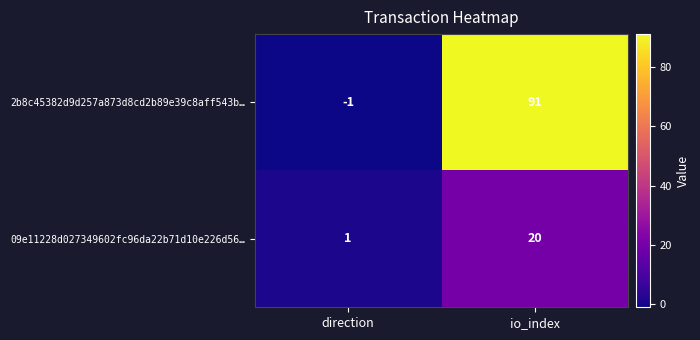

Is it true that 2b8c45382d9d257a873d8cd2b89e39c8aff543b… equals 37 at io_index?

False